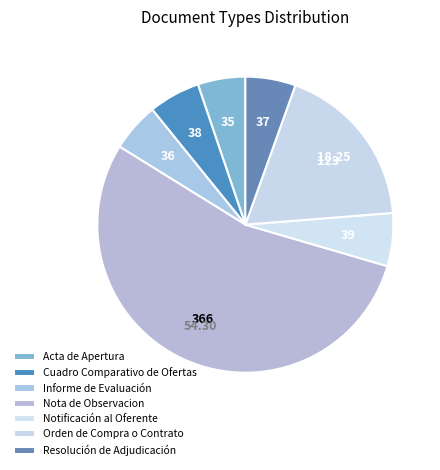

What is the smallest slice in the pie chart?

Acta de Apertura